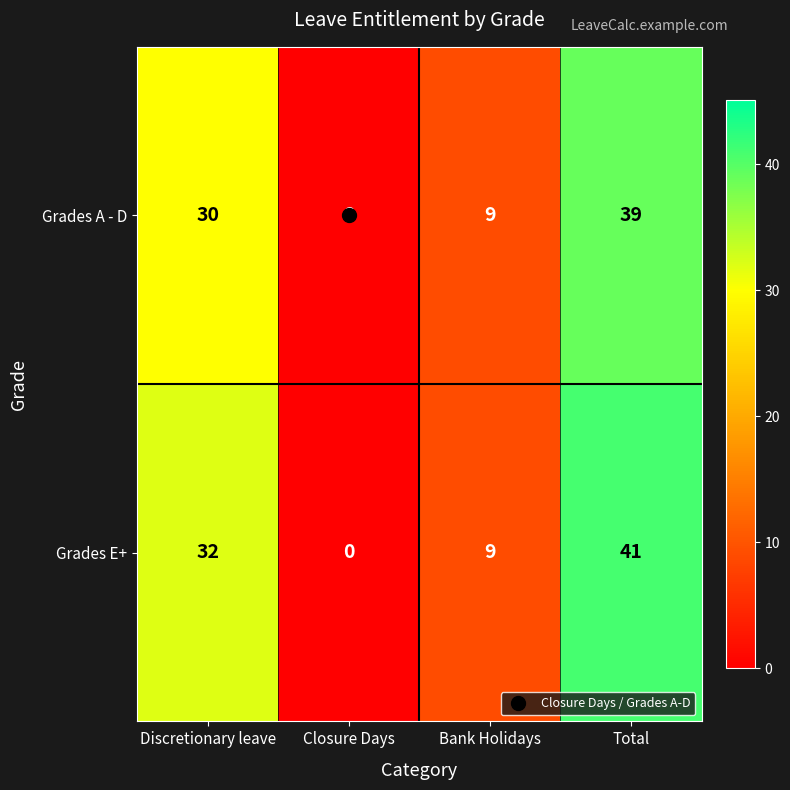

How many data points does each series have?

4